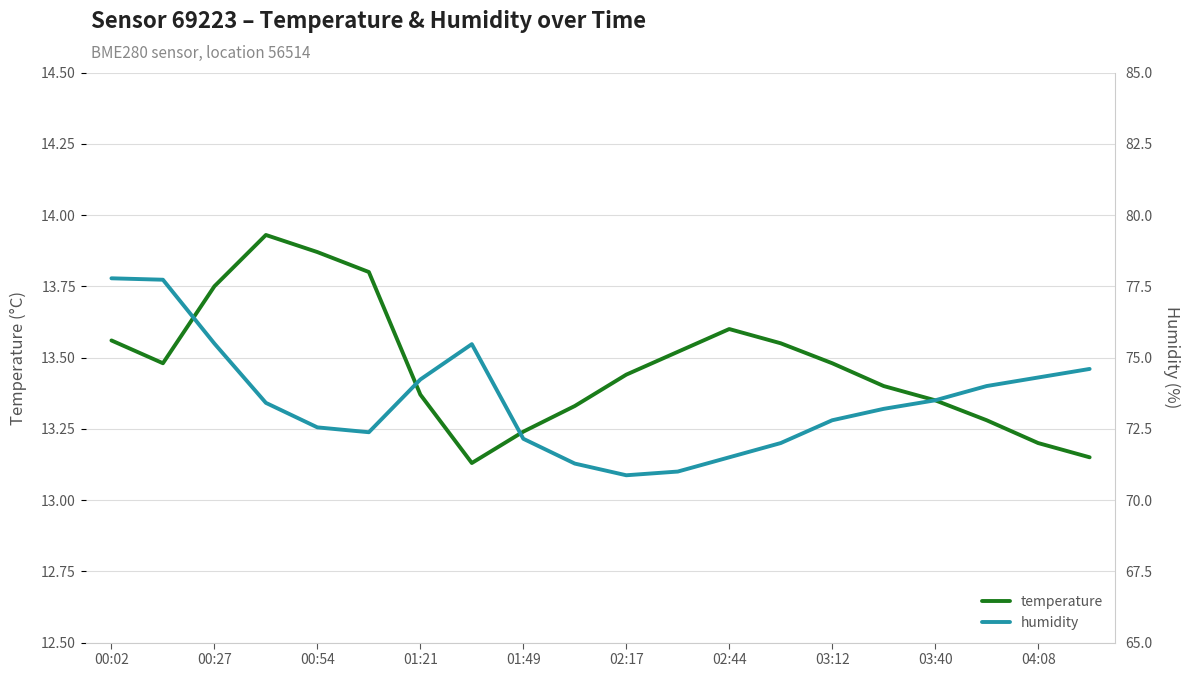

Which series has the largest total across all categories?

humidity